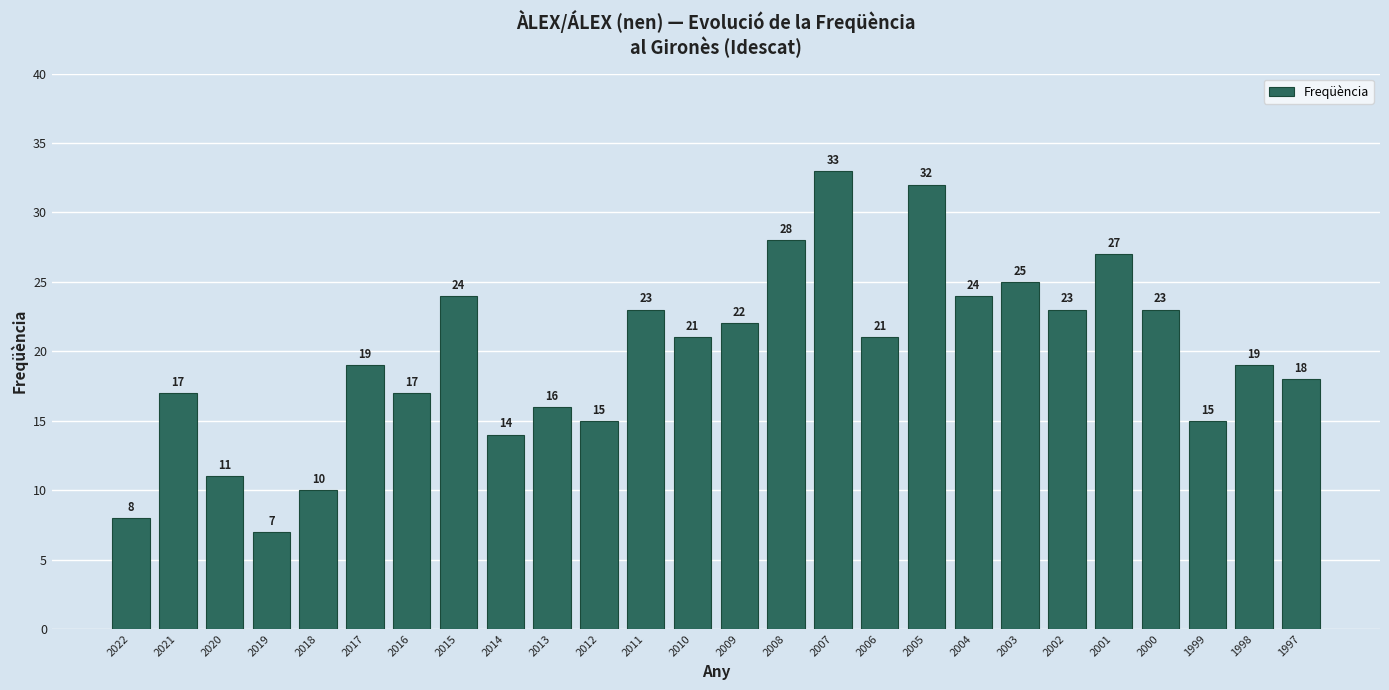

True or false: the data shows 9 at 1997.

False